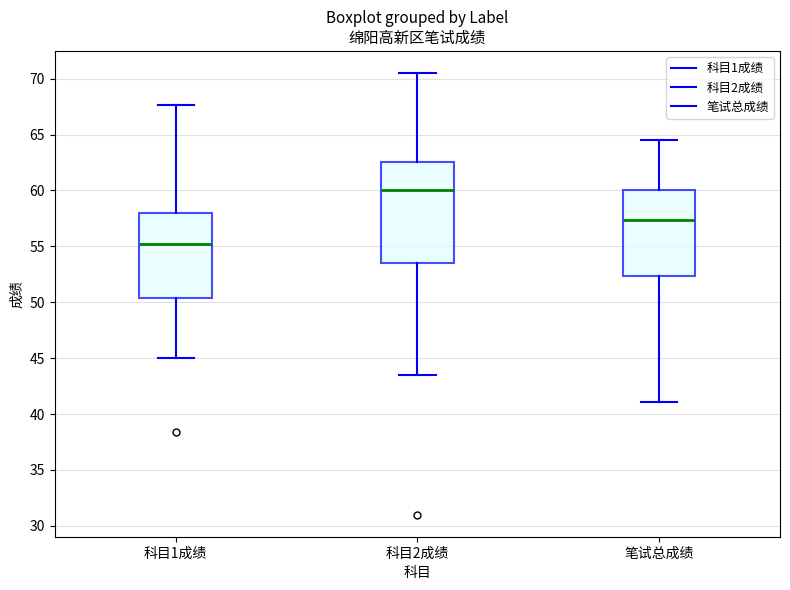

Where is the lower edge of the box for 科目2成绩 on the y-axis? The values are not printed on the chart, so give them approximately, as read against the axis.

53.5